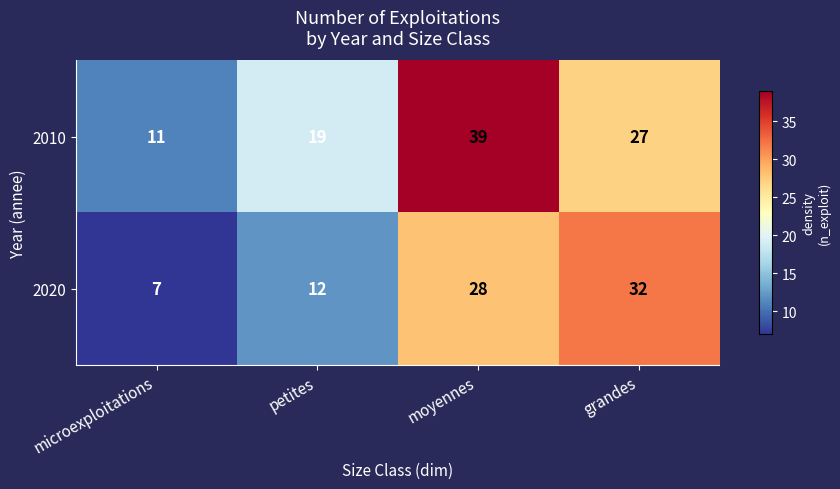

The 2020 series shows 10 at moyennes. True or false?

False